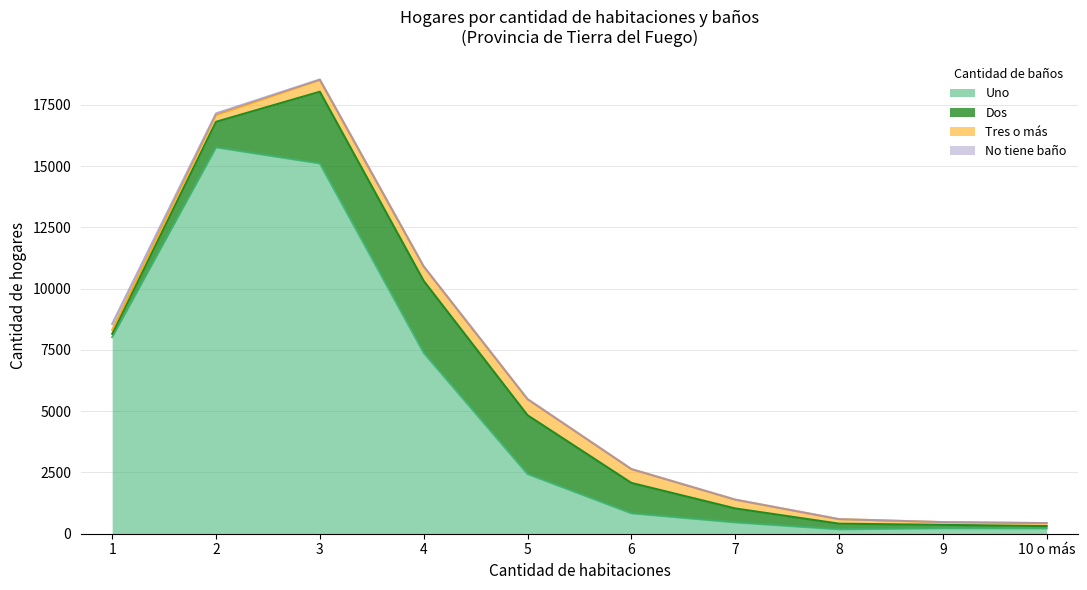

What position from the right is 4?

7